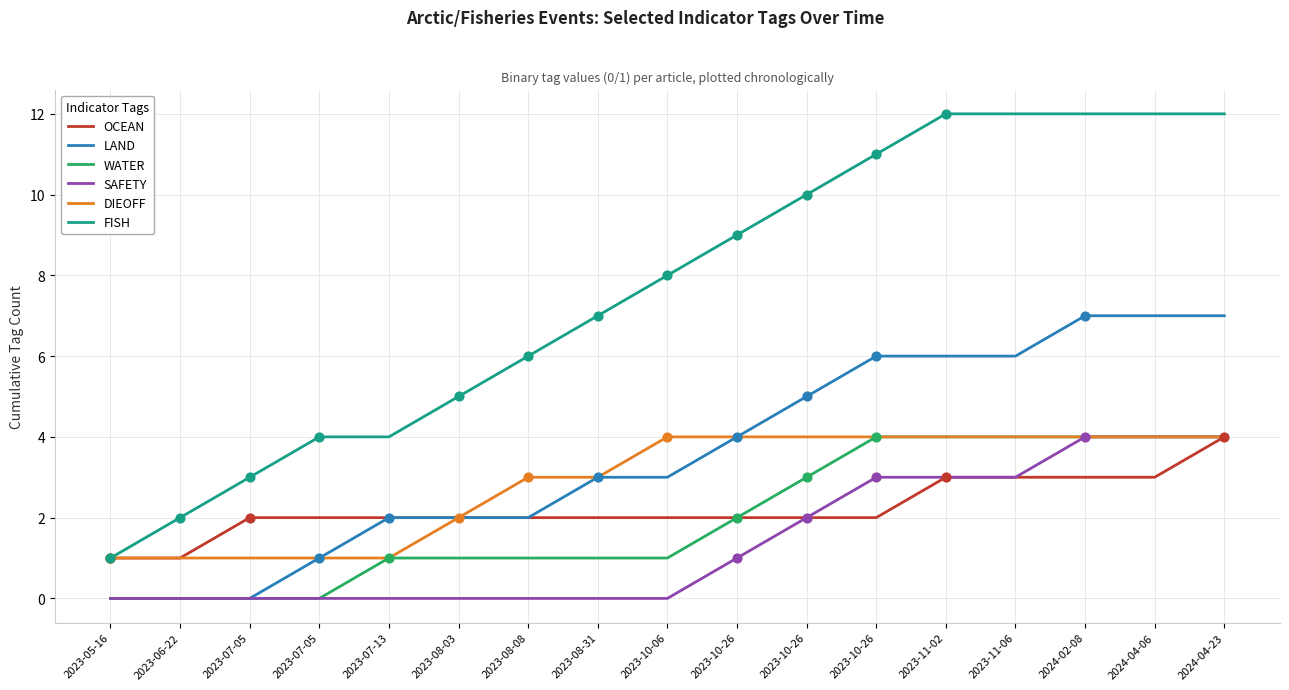

Which series has the largest total across all categories?

FISH